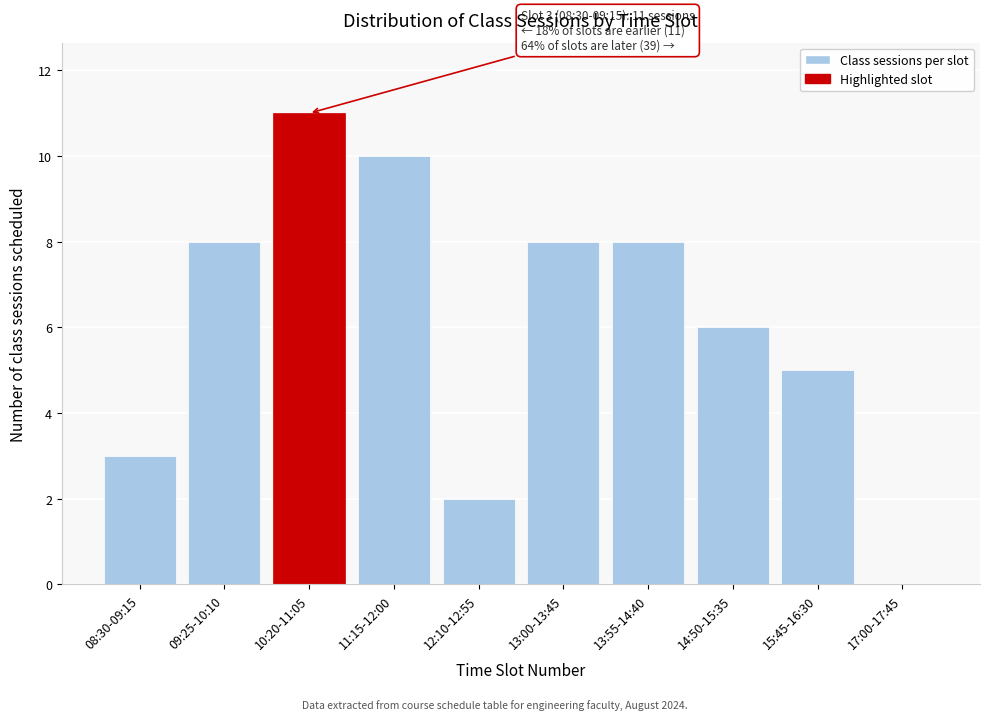

Reading left to right, what are all the values shown in this chart?

08:30-09:15=3	09:25-10:10=8	10:20-11:05=11	11:15-12:00=10	12:10-12:55=2	13:00-13:45=8	13:55-14:40=8	14:50-15:35=6	15:45-16:30=5	17:00-17:45=0